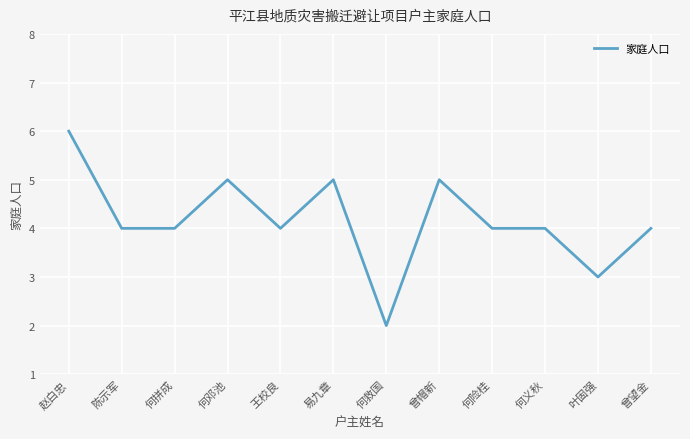

What is the smallest value displayed?

2